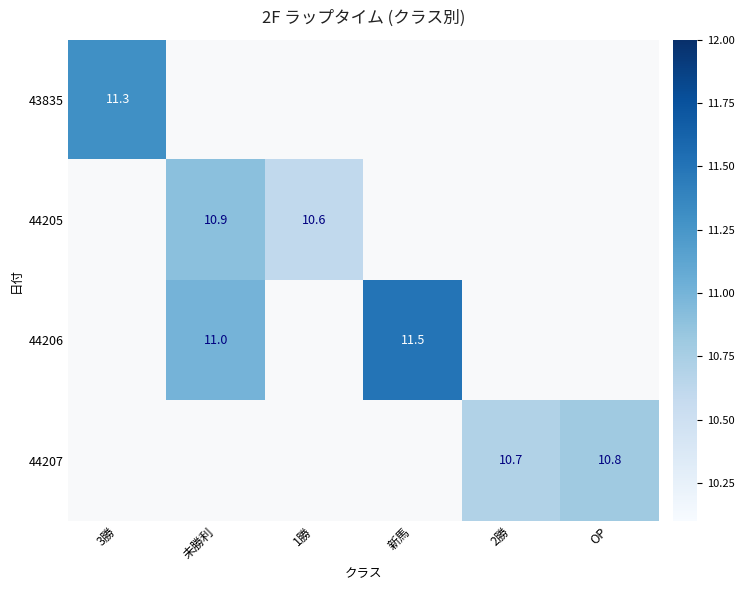

True or false: 44207 has a value of 10.7 at 2勝.

True